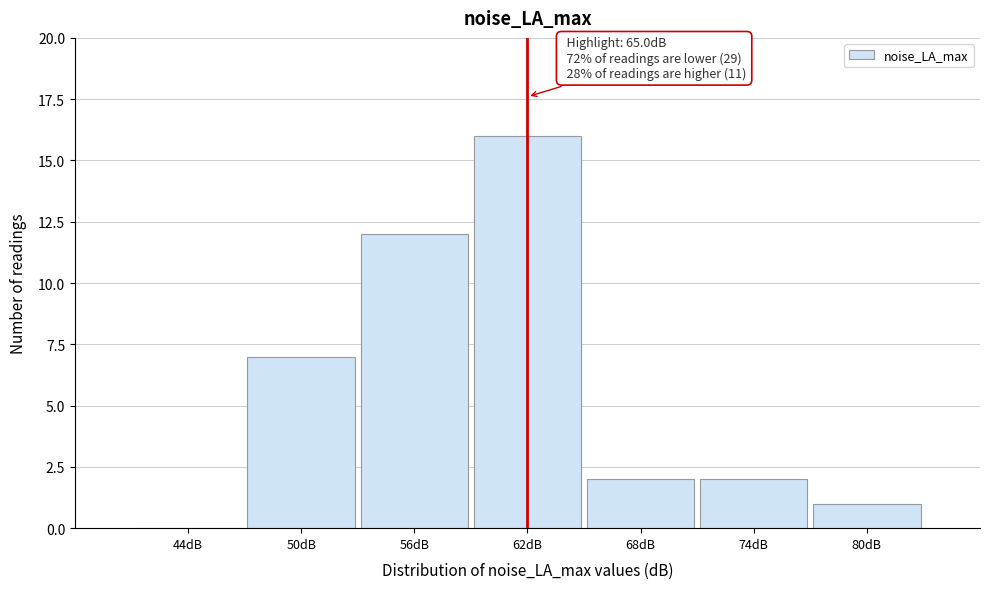

Reading left to right, transcribe all the data shown in this chart.

44dB=0	50dB=7	56dB=12	62dB=16	68dB=2	74dB=2	80dB=1